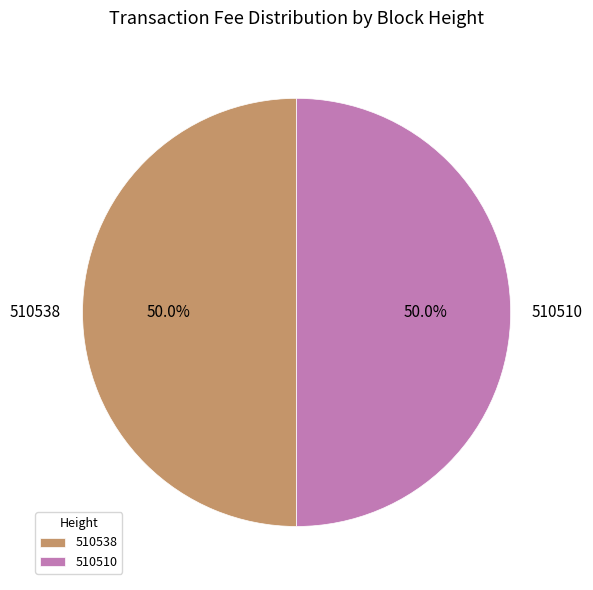

What portion of the pie excludes 510510?

50.0%